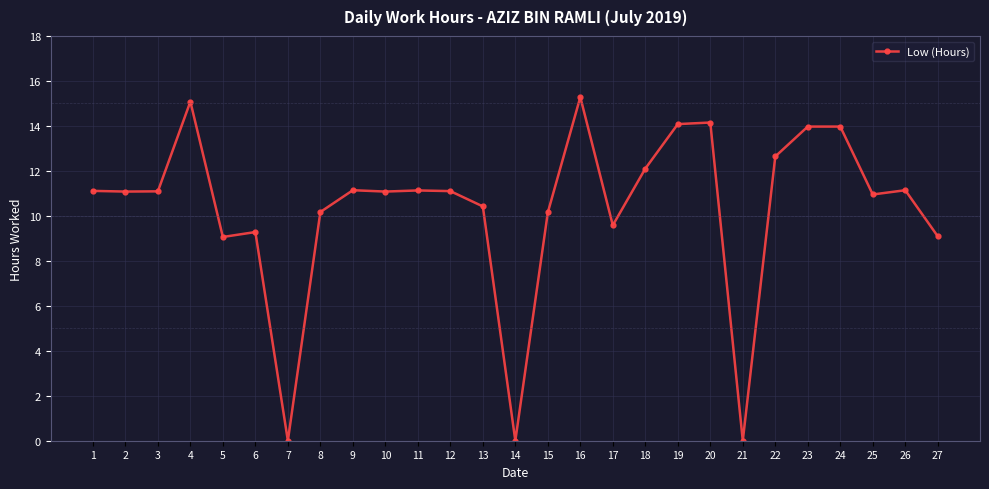

True or false: the data has more than 2 interior local peaks.

True